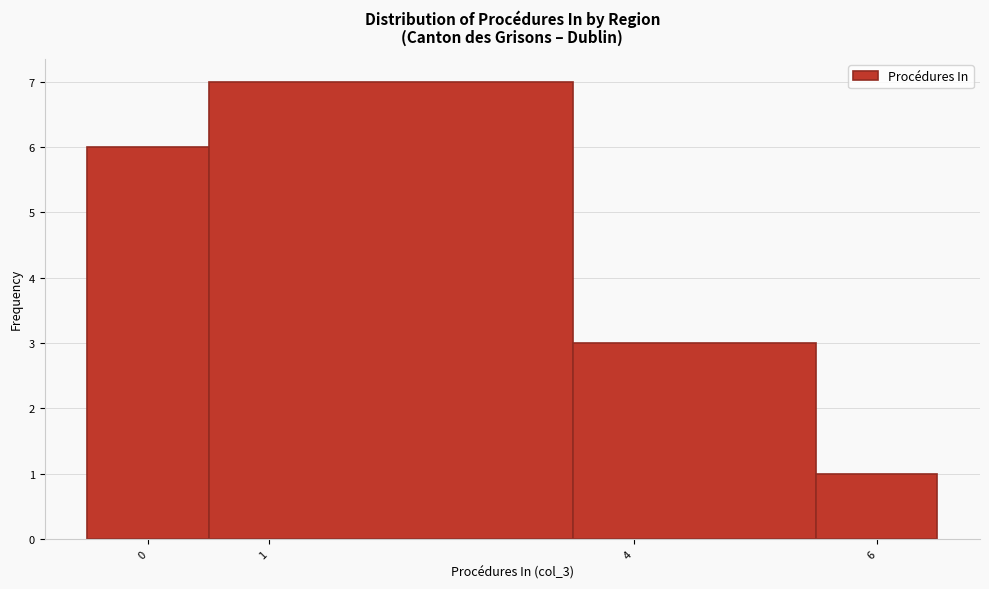

Reading left to right, list every bar in this chart as the range it spans on the x-axis followed by its height. The values are not printed on the chart, so give them approximately, as read against the axis.

-0.5 to 0.5: 6
0.5 to 3.5: 7
3.5 to 5.5: 3
5.5 to 6.5: 1